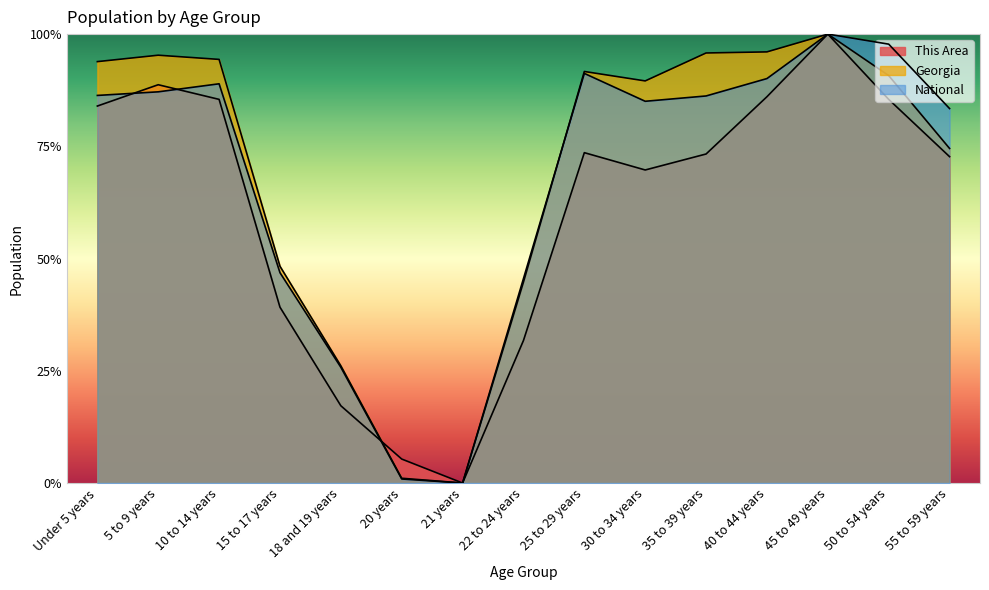

What is the difference between the maximum and minimum values in the National series?

1.0